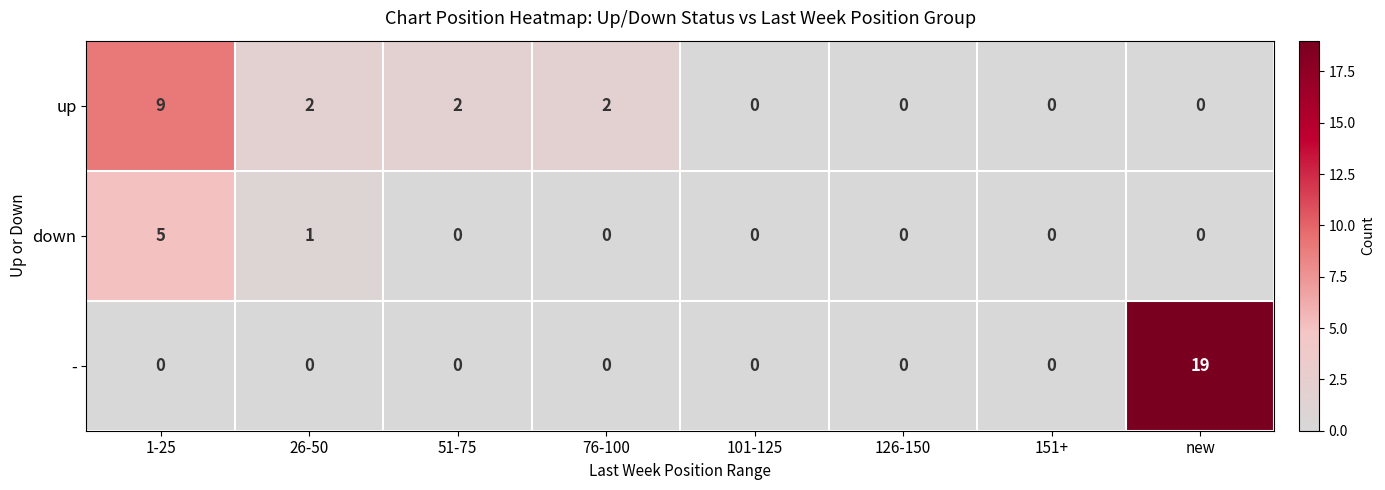

The value of - at 26-50 is 0. True or false?

True